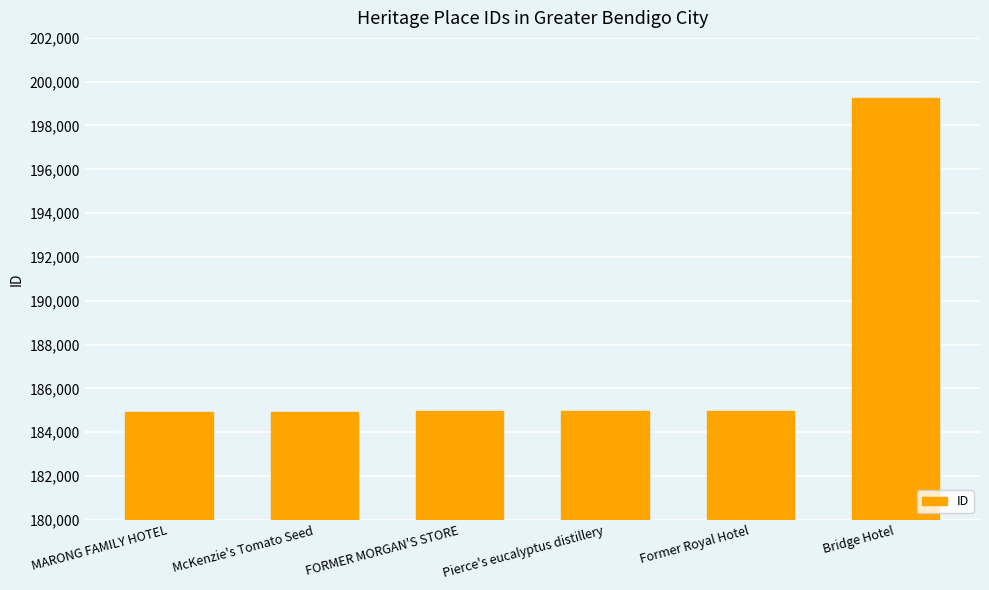

At which category does the chart reach its peak across all series?

Bridge Hotel